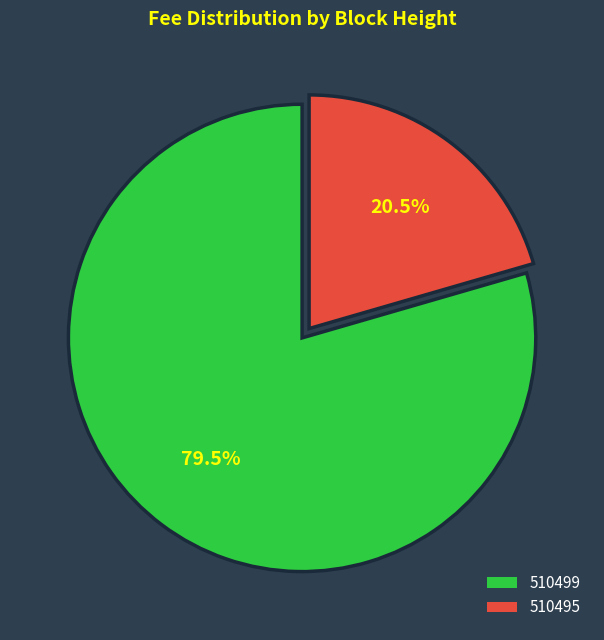

To the nearest percent, what is the average slice percentage?

50%